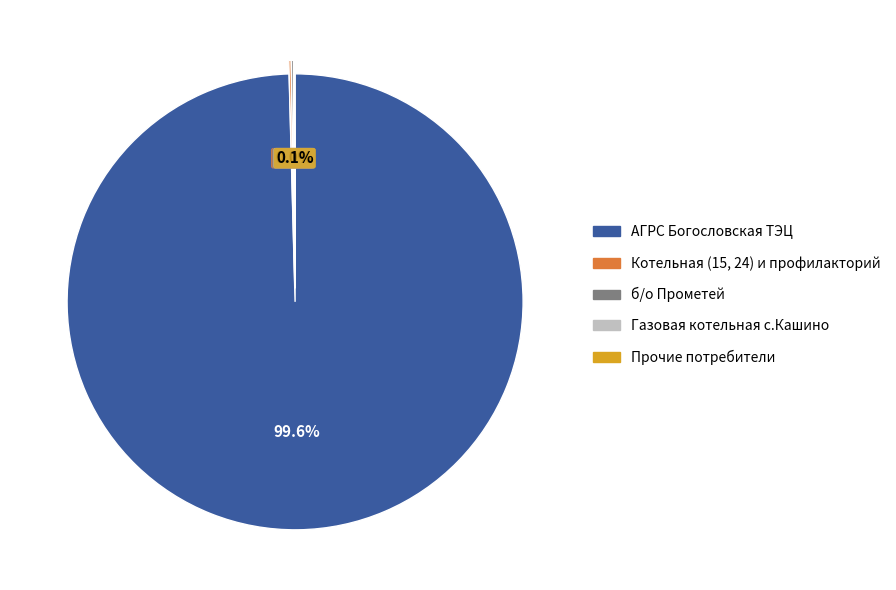

Does any single category account for the majority?

Yes